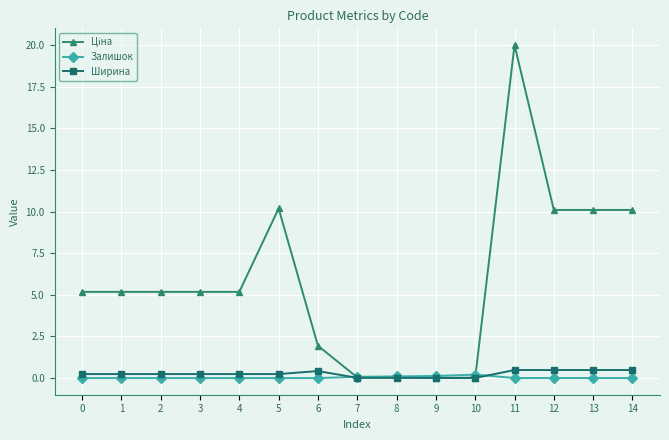

True or false: Залишок and Ширина cross at least once.

True